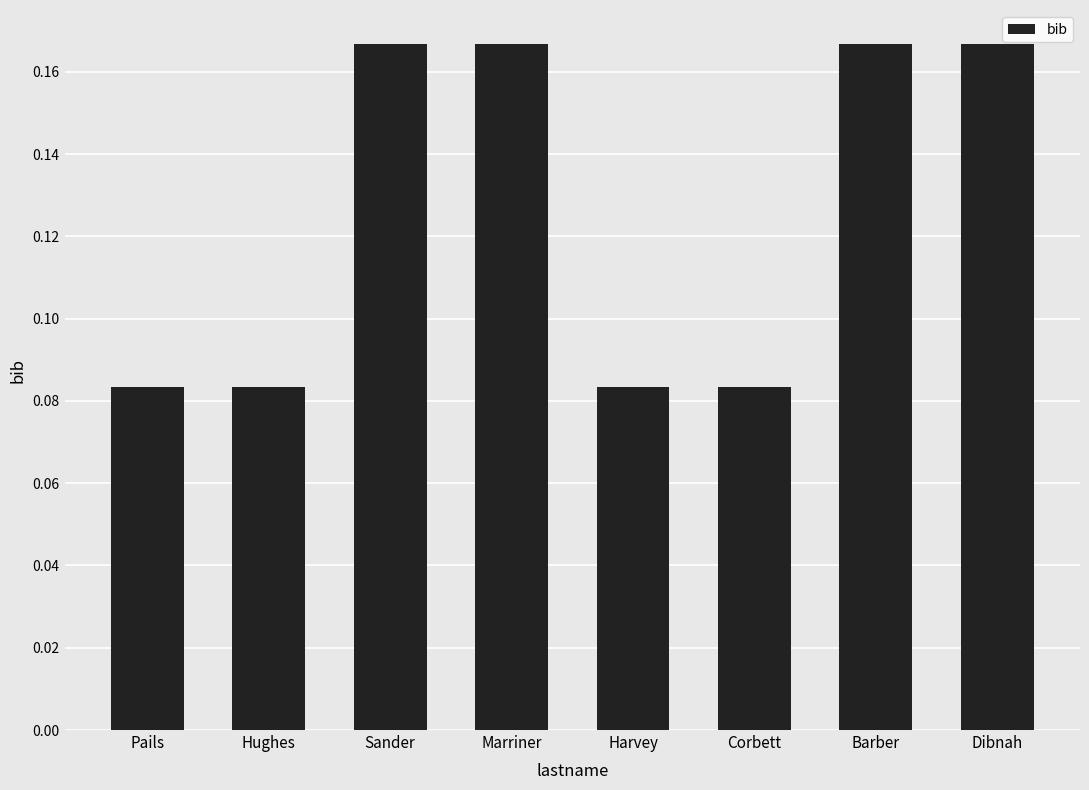

Is it true that the value at Marriner is 0.1?

False